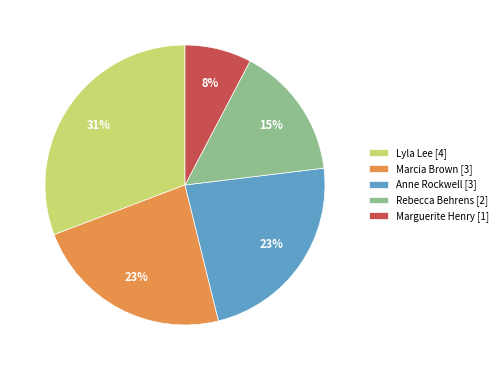

What is the smallest slice in the pie chart?

Marguerite Henry [1]